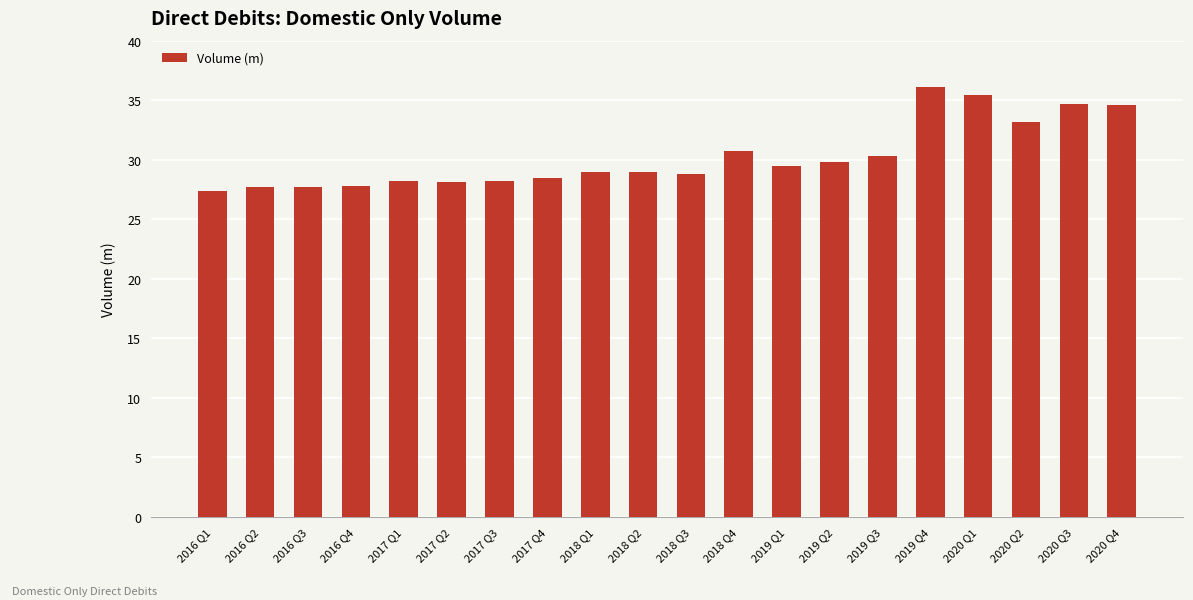

What is the maximum value shown in the chart?

36.1